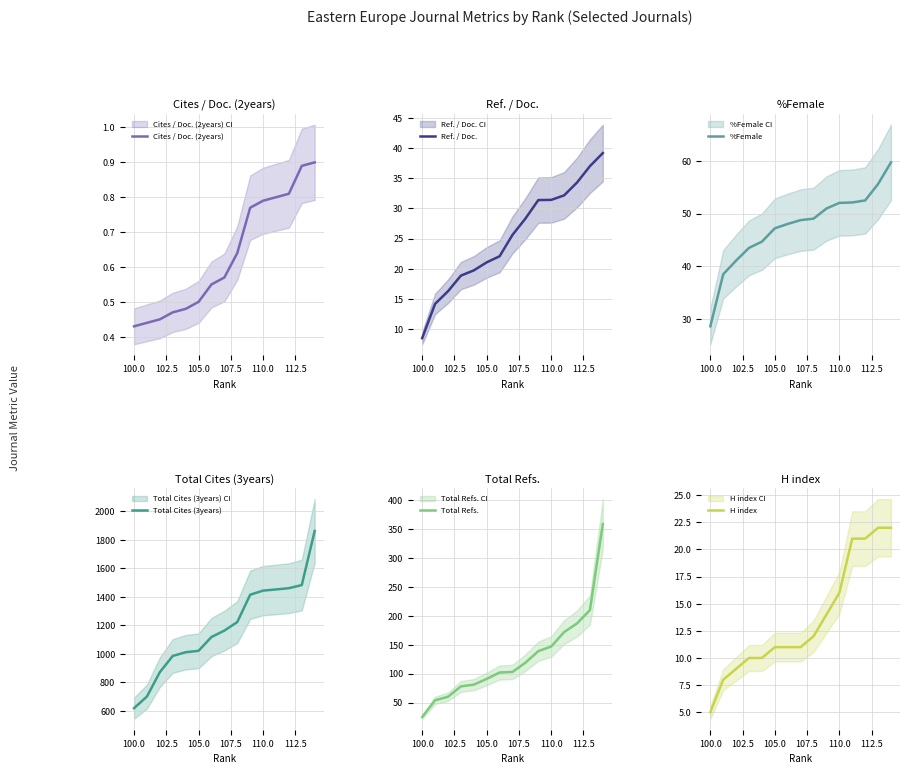

What is the average value of the Cites / Doc. (2years) series?

0.6